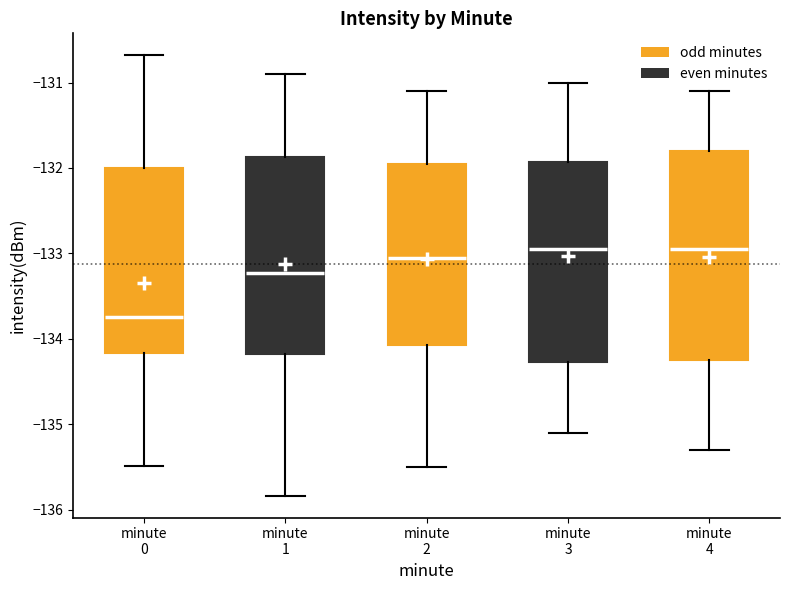

Reading left to right, transcribe this box plot: for each box, give where its median line is, the range the box spans, and where its two whiskers end, as read against the y-axis. The values are not printed on the chart, so give them approximately, as read against the axis.

minute 0: median -133.7, box -134.2 to -132.0, whiskers -135.5 to -130.7
minute 1: median -133.2, box -134.2 to -131.9, whiskers -135.8 to -130.9
minute 2: median -133.0, box -134.1 to -131.9, whiskers -135.5 to -131.1
minute 3: median -132.9, box -134.3 to -131.9, whiskers -135.1 to -131.0
minute 4: median -132.9, box -134.2 to -131.8, whiskers -135.3 to -131.1